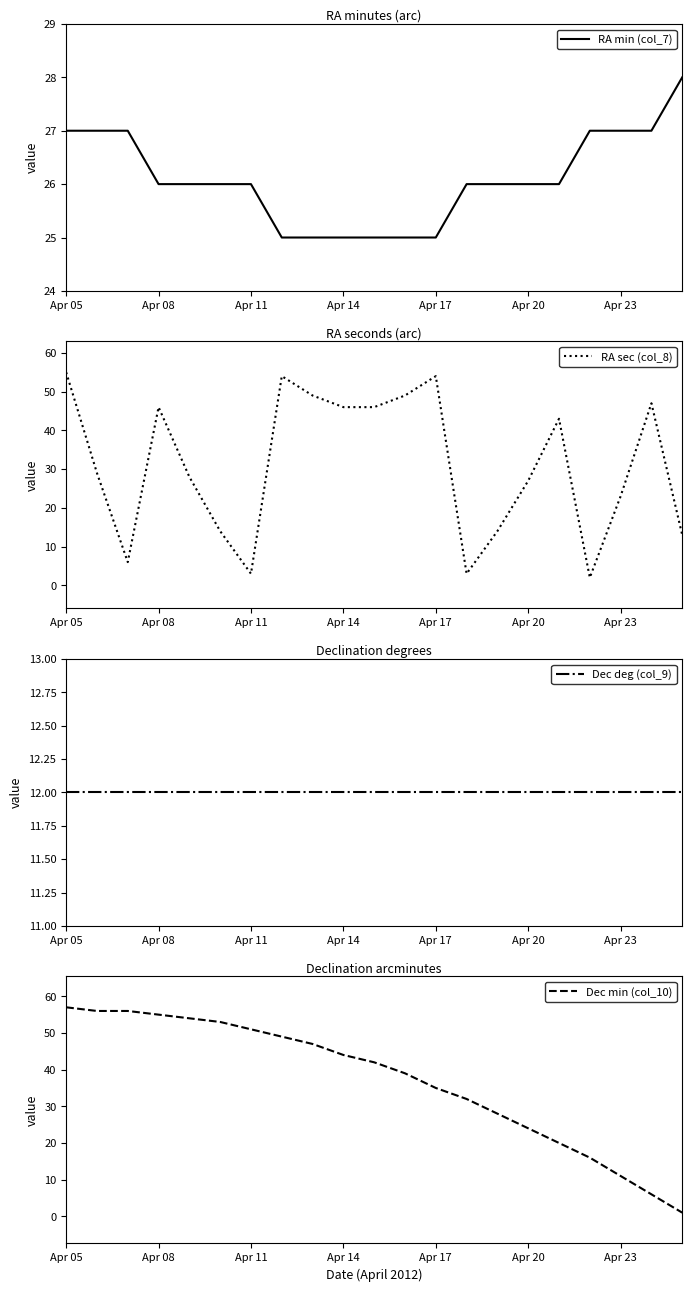

In RA sec (col_8), how many points are higher than both neighbors (excluding endpoints)?

5